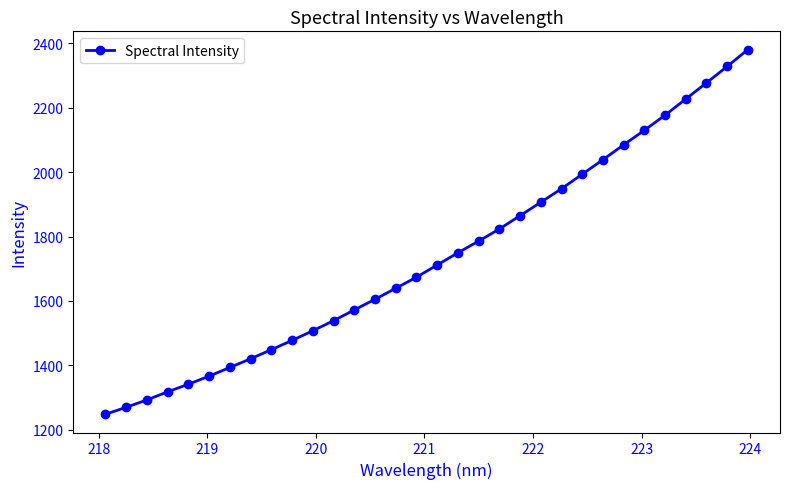

What is the difference between the maximum and minimum values?

1133.0